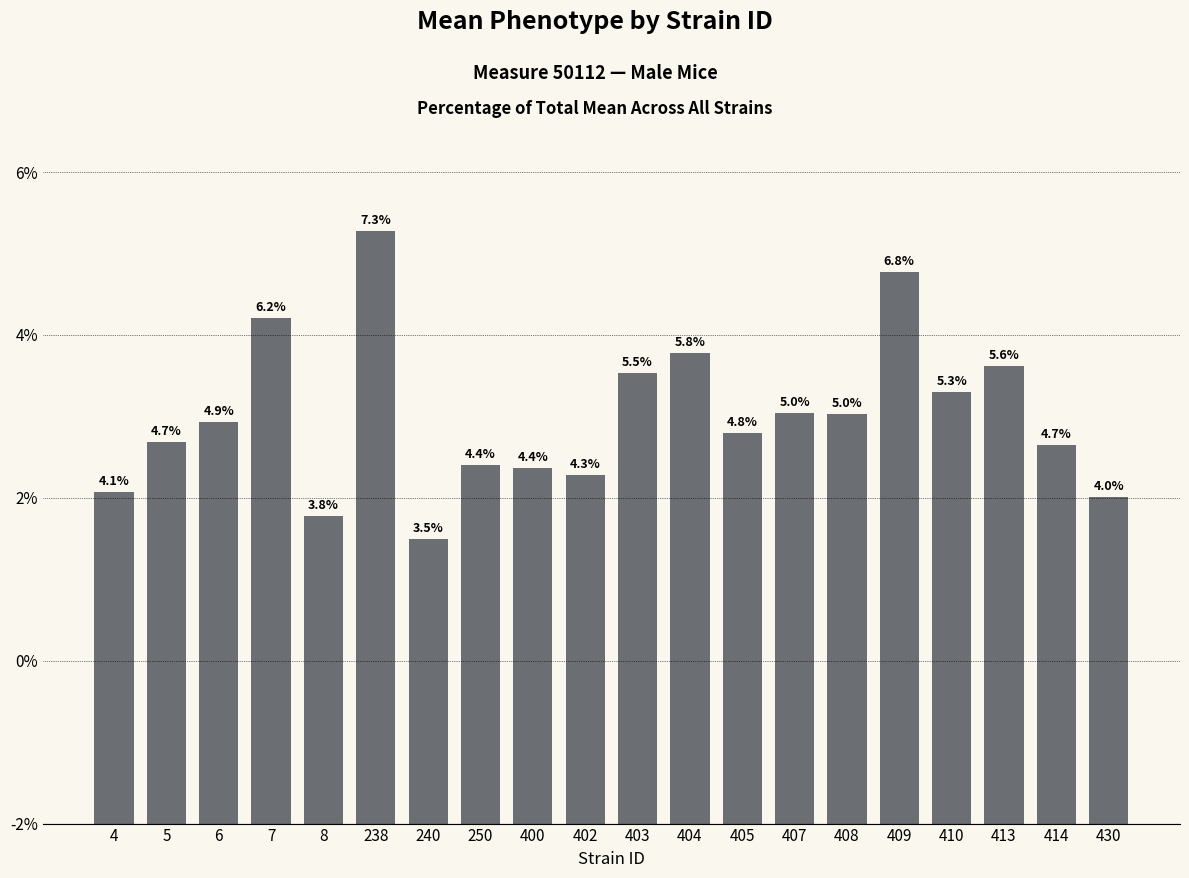

Are the bars horizontal?

No